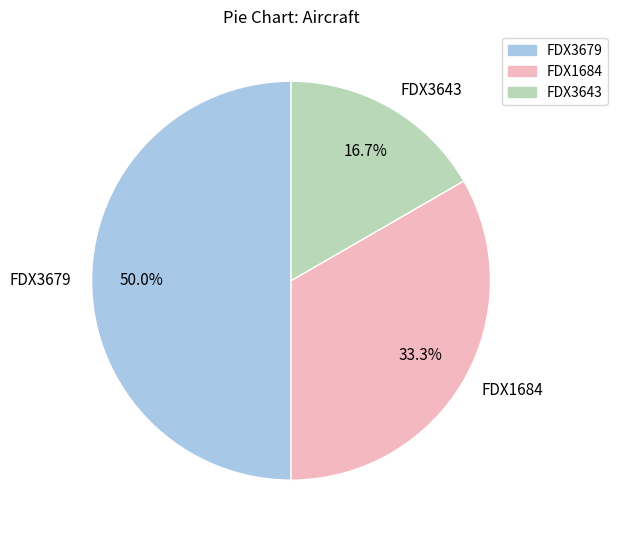

Does FDX3643 account for over 50% of the chart?

No